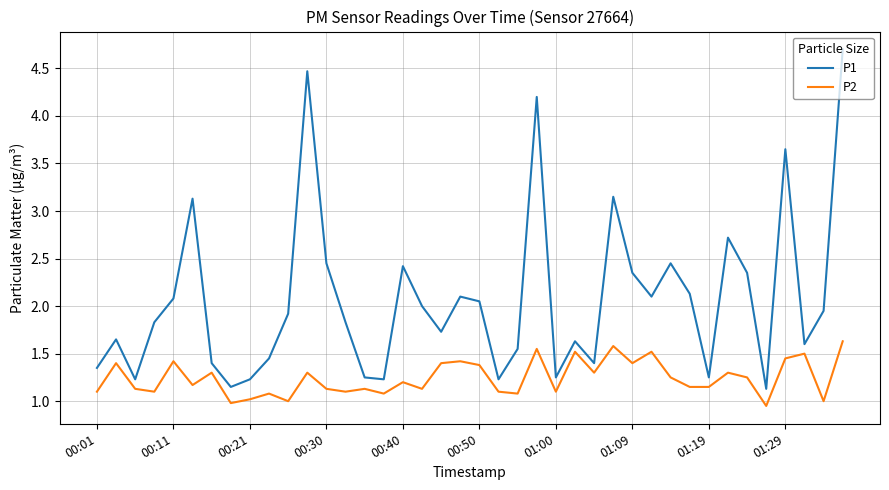

What is the difference between the maximum and minimum values in the P2 series?

0.7